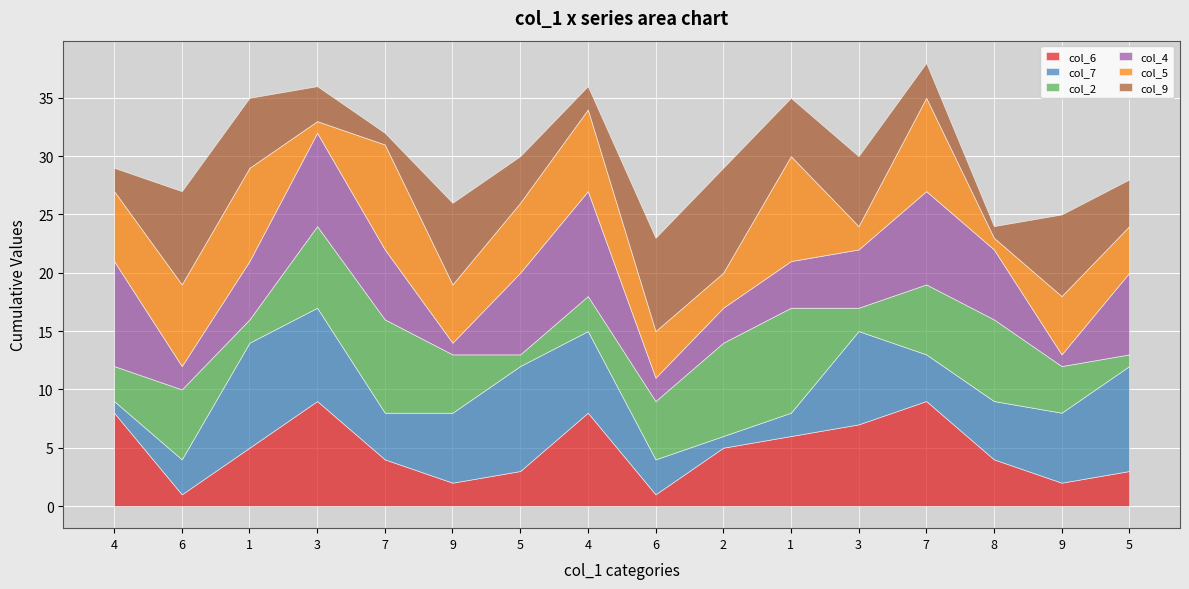

What is the difference between the maximum and second lowest values in the col_9 series?

8